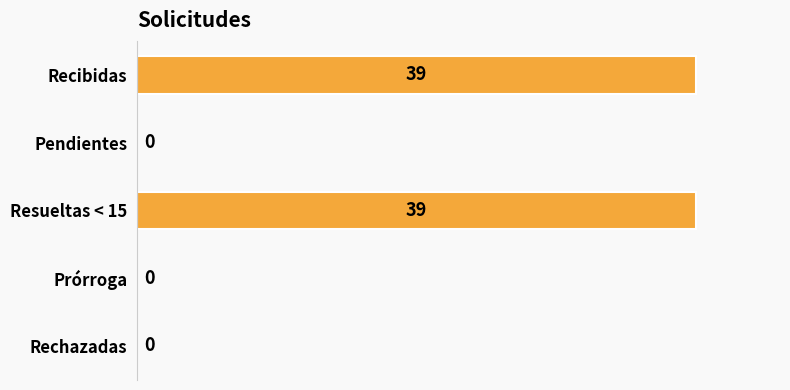

What is the change in value from Resueltas < 15 to Prórroga?

-39